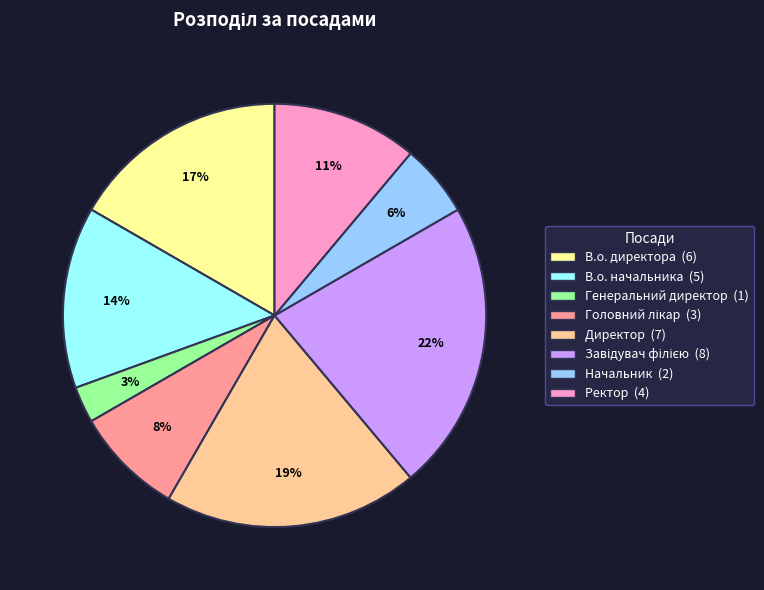

Count the number of slices in the pie.

8